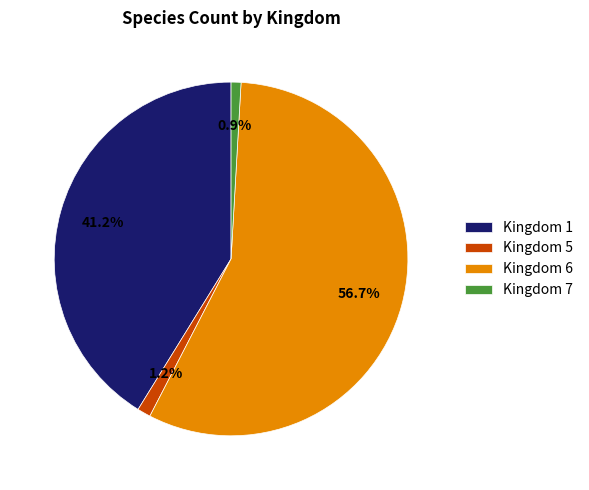

Which slice is the largest?

Kingdom 6